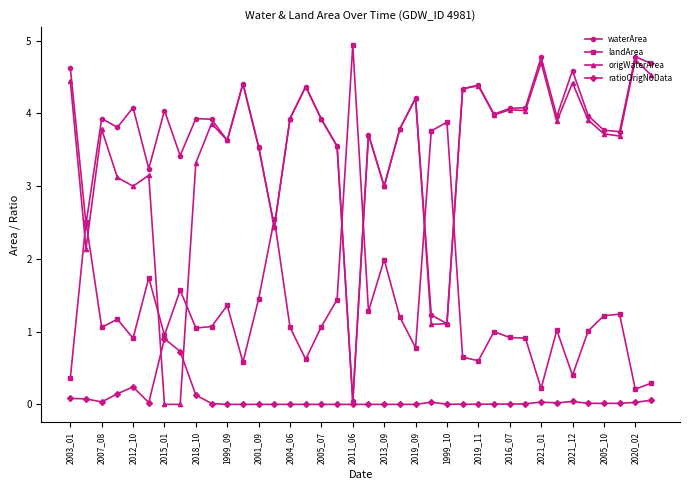

True or false: landArea has more than 0 points higher than both neighbors.

True